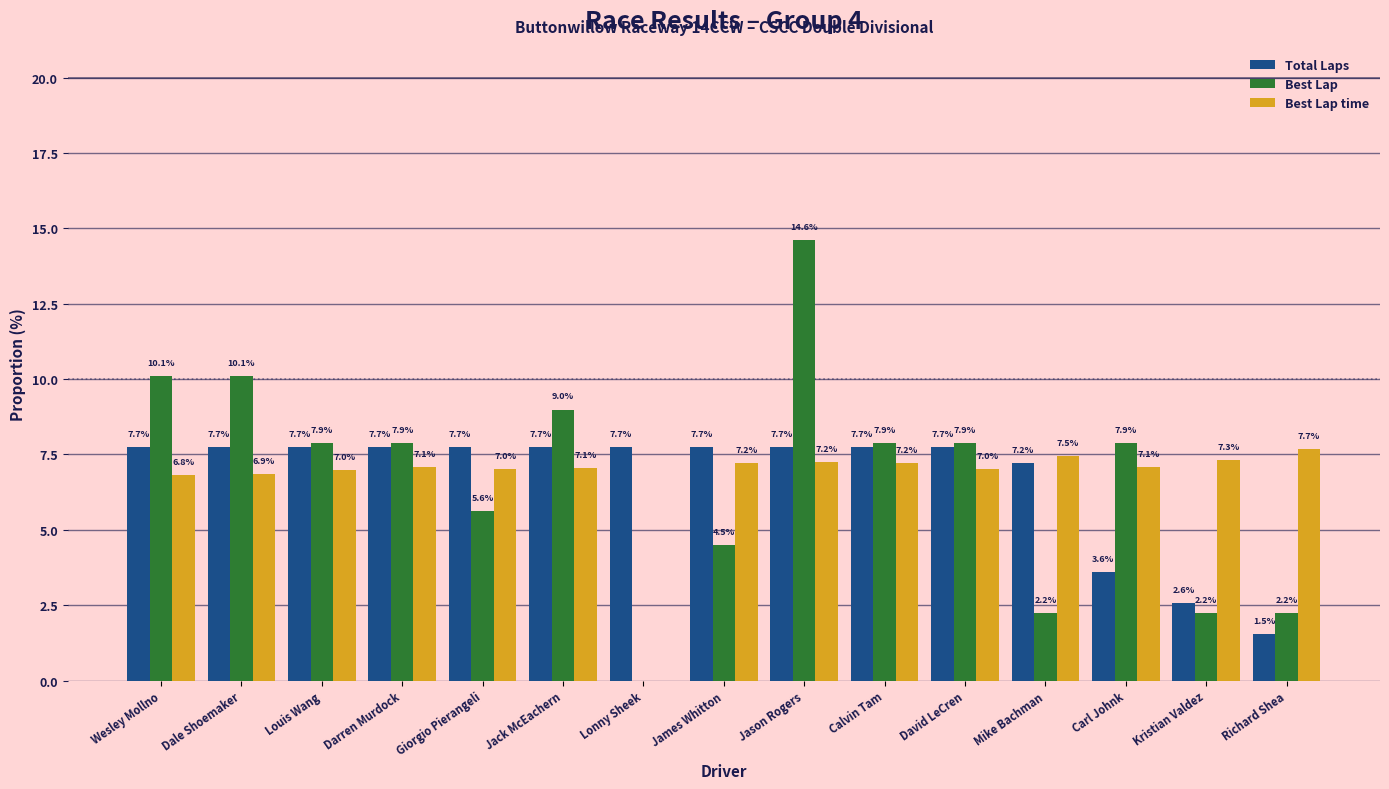

Which category has the highest value across all series?

Jason Rogers